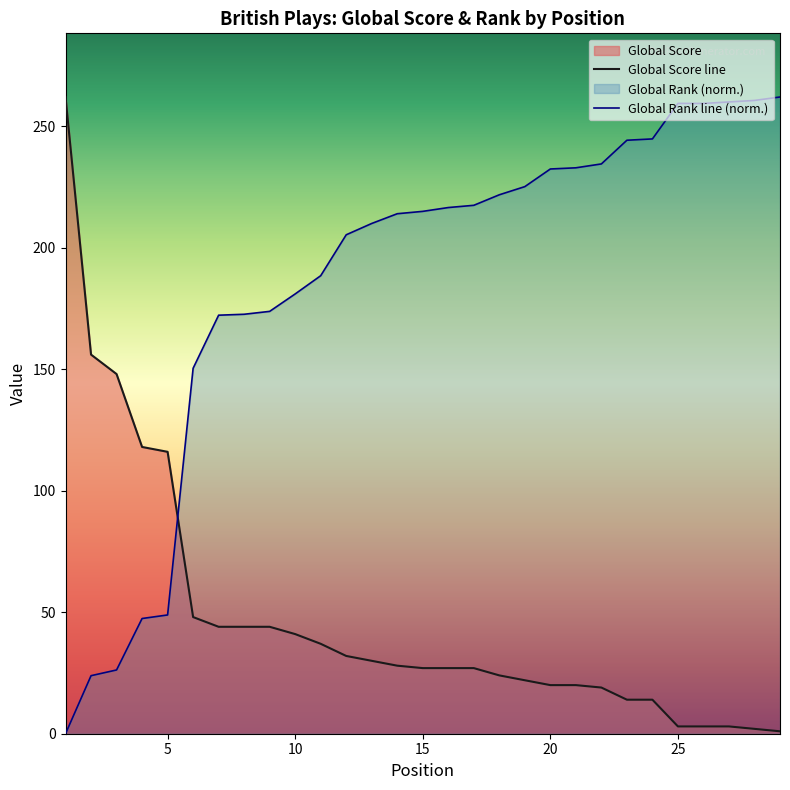

Is the value of Global Score at 15 greater than the value of Global Rank (scaled) at 25?

No